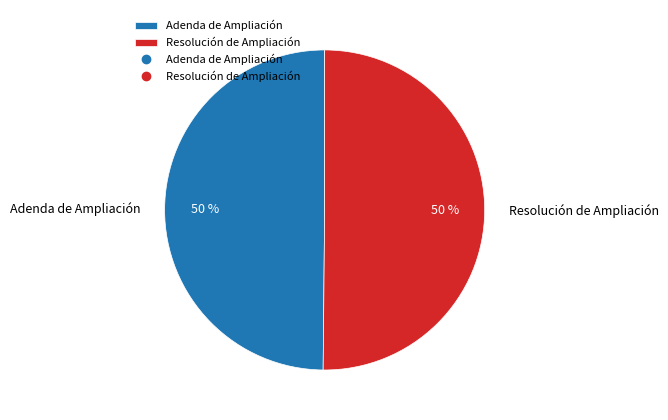

The Adenda de Ampliación slice represents 41% of the pie. True or false?

False